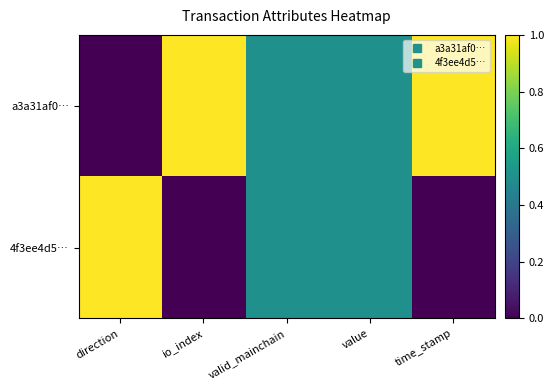

What is the maximum value shown in the chart?

1.0